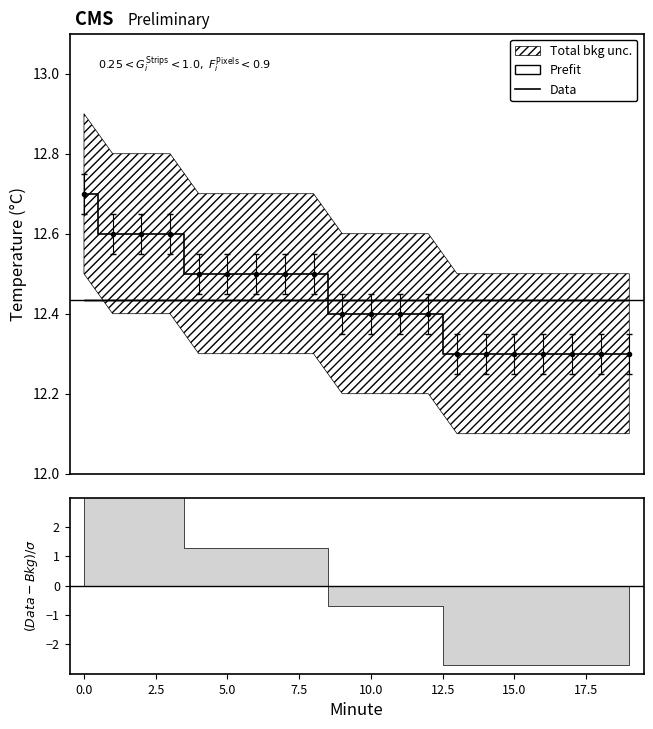

What is the maximum value for Data?

12.7